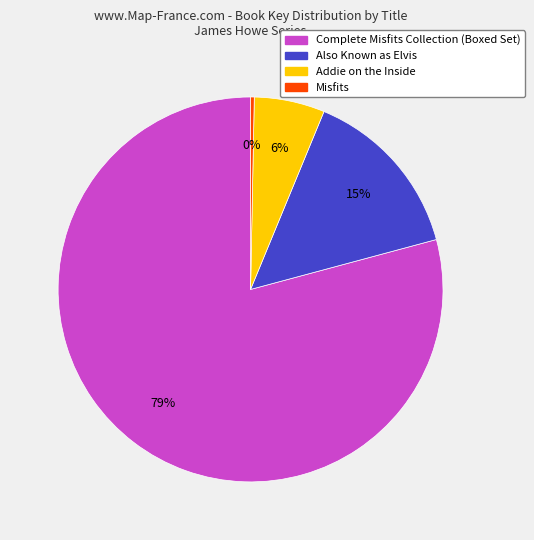

What percentage is the Also Known as Elvis slice, to the nearest percent?

15%